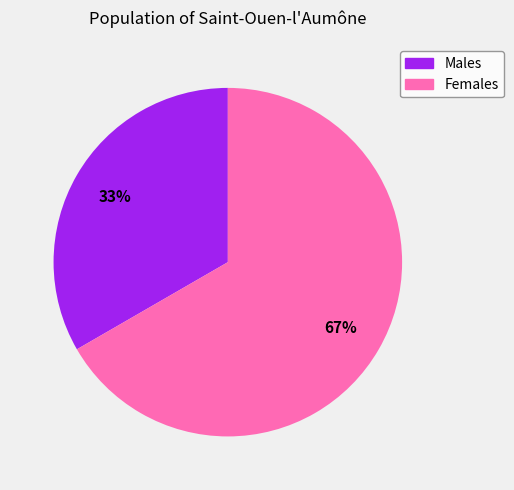

How many slices are in this pie chart?

2